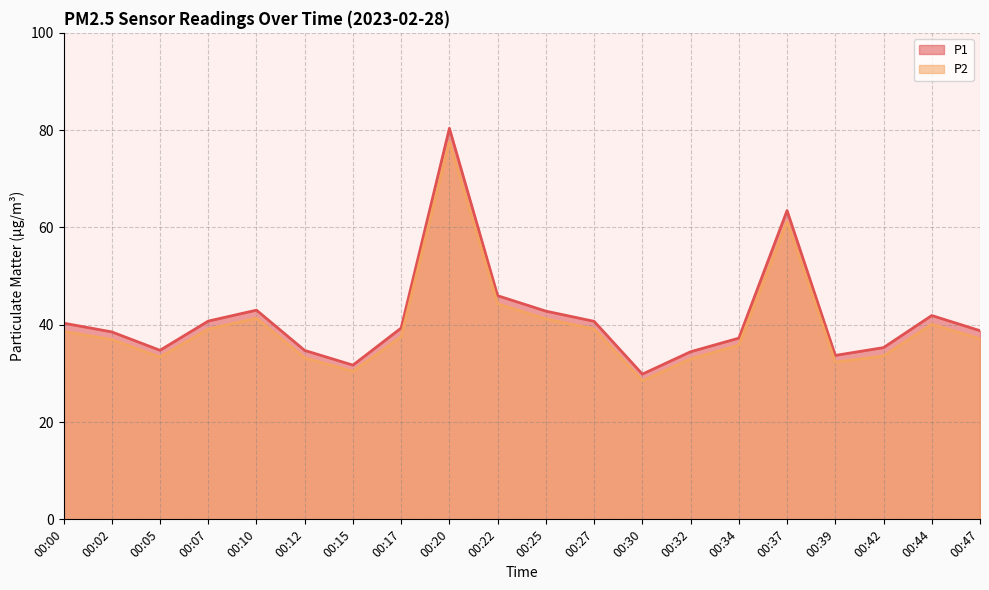

Where does the P2 series first go above 37?

00:00